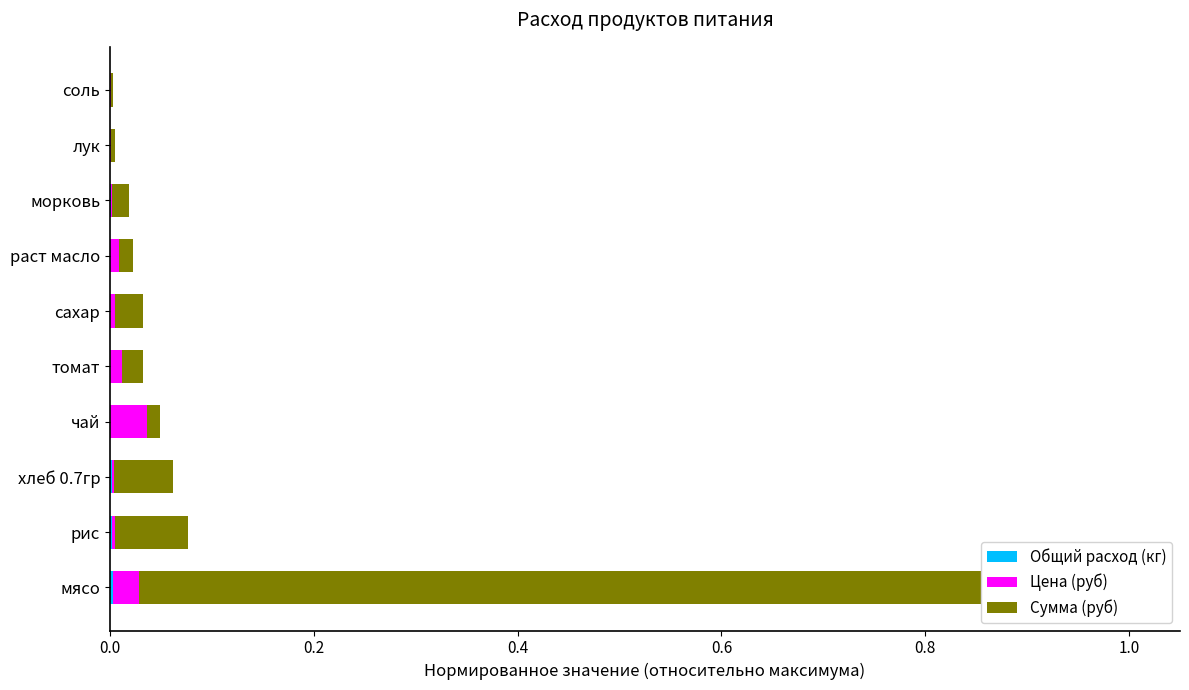

What is the difference between the second highest and second lowest values in the Сумма (руб) series?

0.1